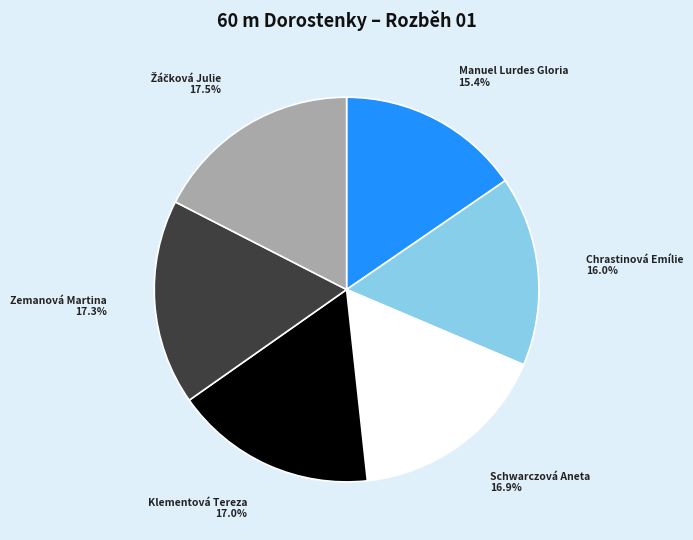

To the nearest percent, what is the difference between the largest and smallest slice percentages?

2%